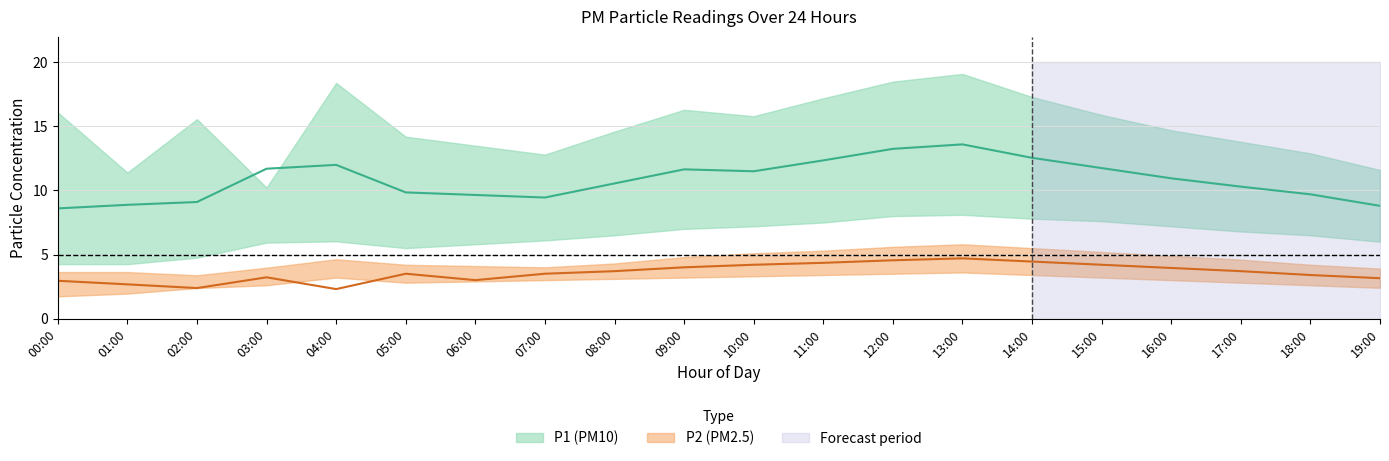

Which category has the lowest value in the P2_upper series?

02:00